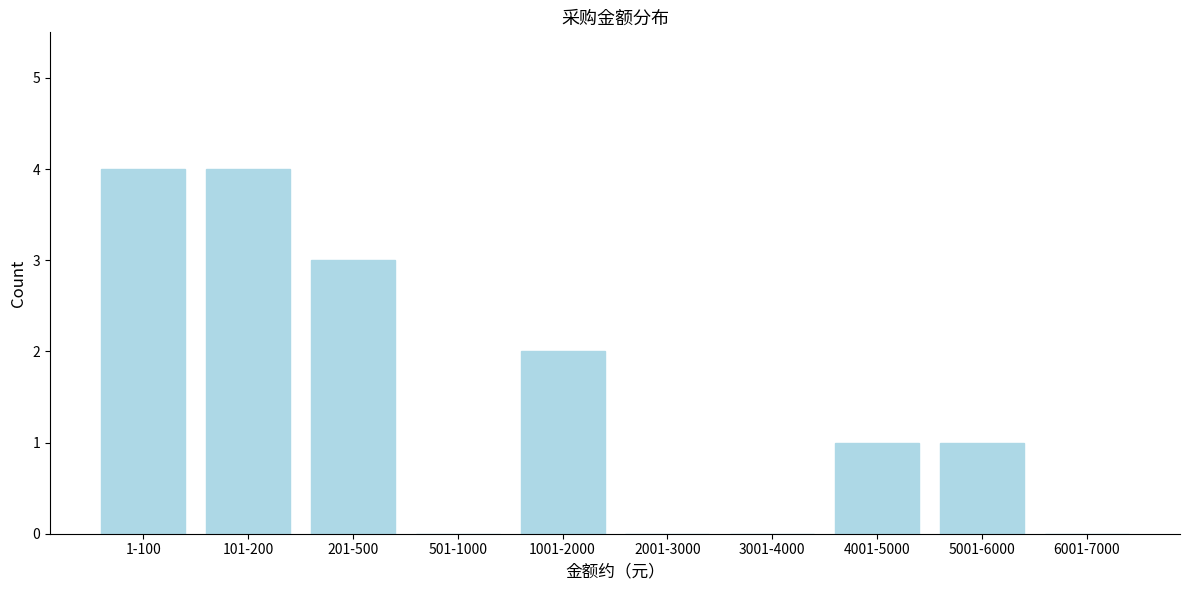

Reading left to right, transcribe all the data shown in this chart.

1-100=4	101-200=4	201-500=3	501-1000=0	1001-2000=2	2001-3000=0	3001-4000=0	4001-5000=1	5001-6000=1	6001-7000=0